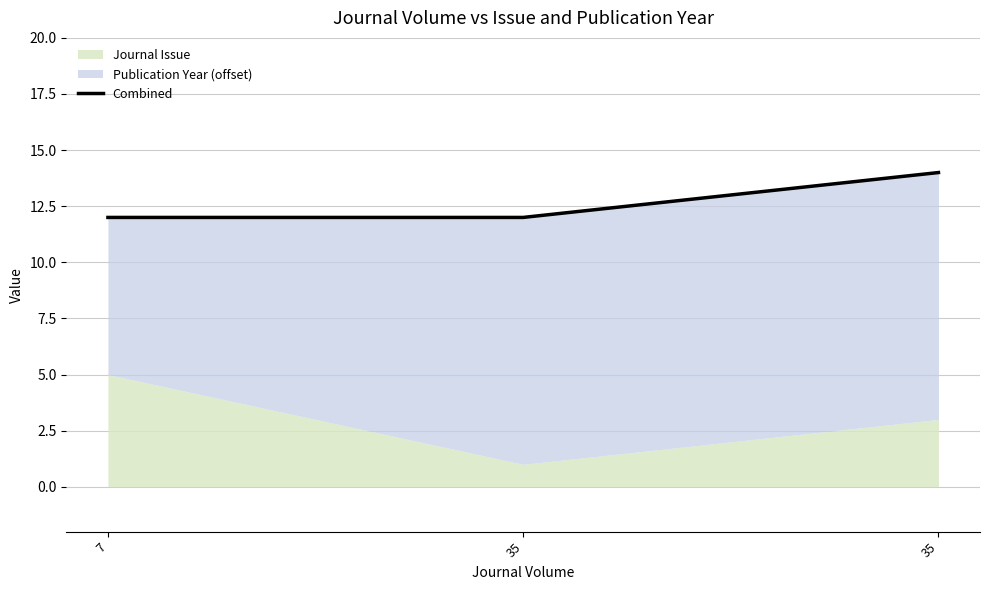

Rank the categories by value from highest to lowest.

35, 7, 35